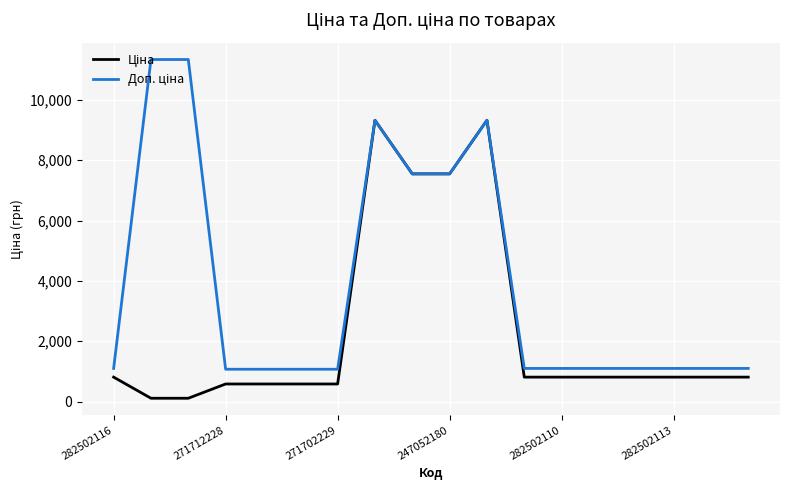

What is the greatest value displayed?

11334.0